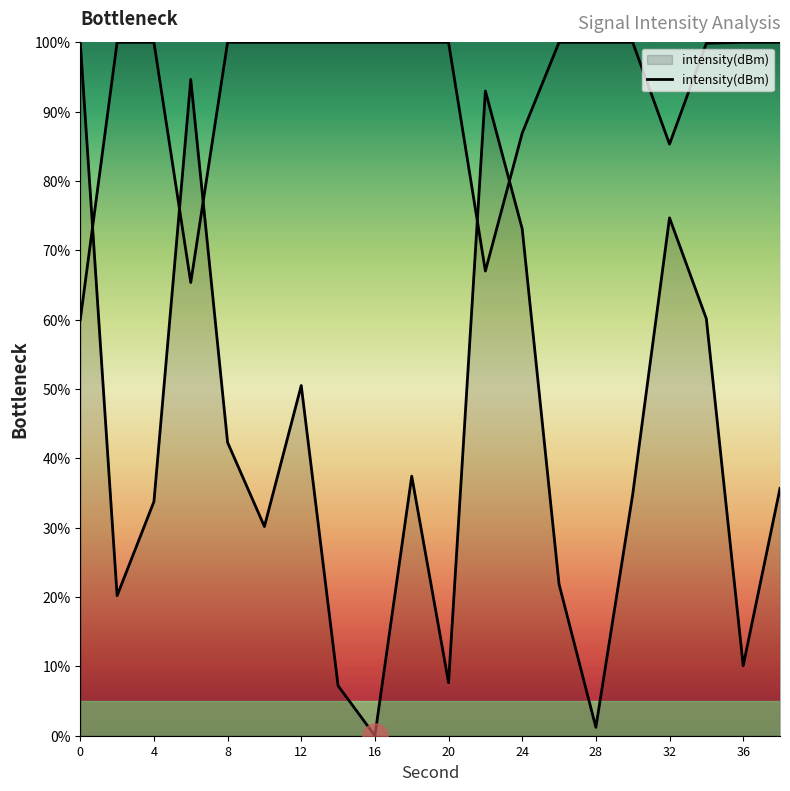

What is the value of the 16th point from the left?

34.8